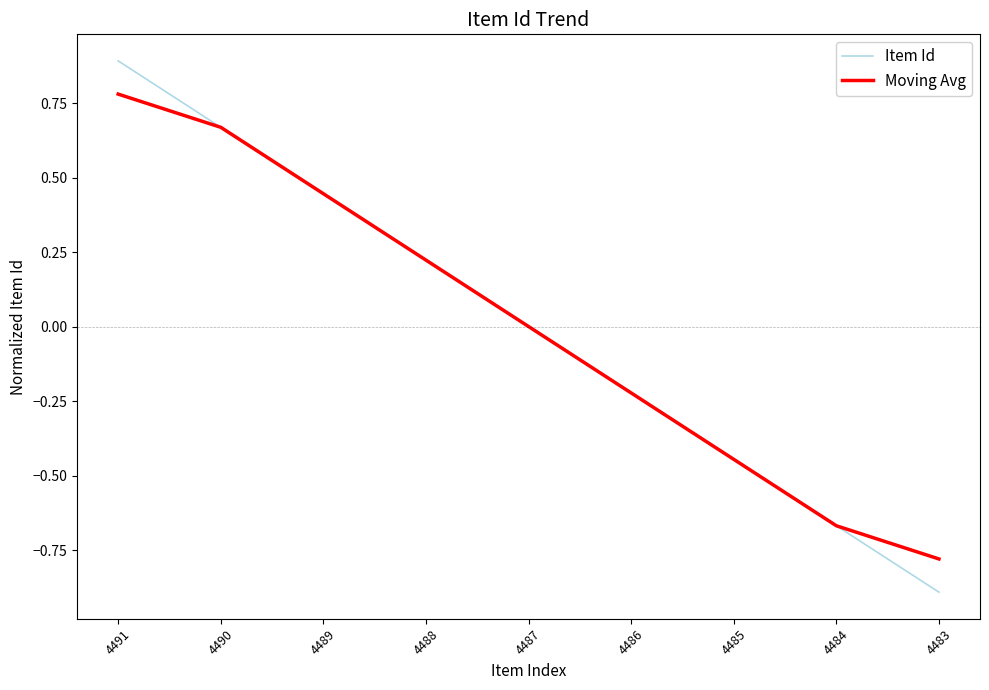

List the series in order of their peak value, lowest first.

Moving Avg, Item Id